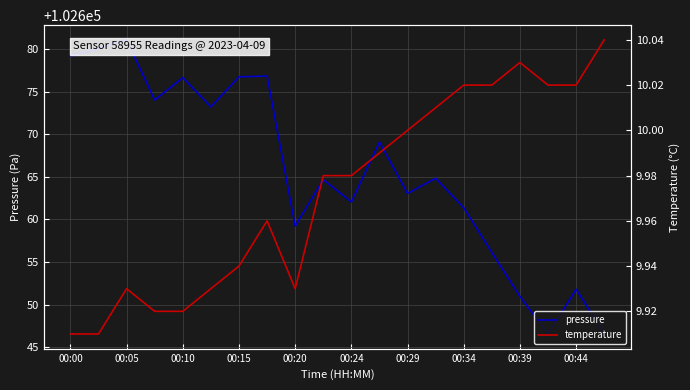

What is the minimum value for pressure?

102646.6